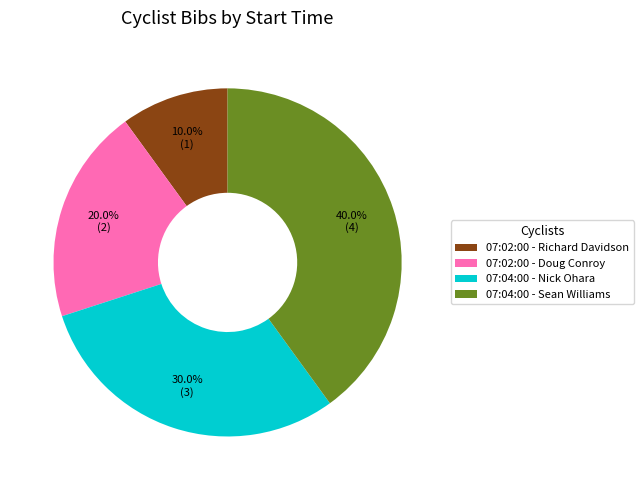

To the nearest percent, what is the difference between the largest and smallest slice percentages?

30%